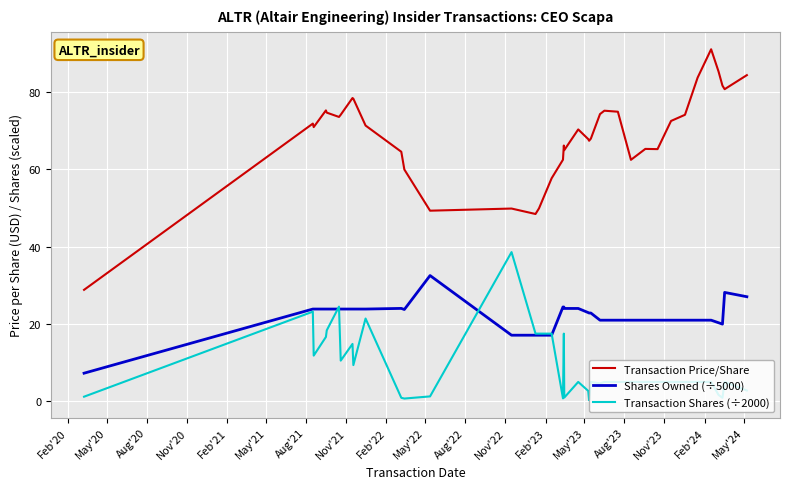

Which series has the widest spread of values?

Transaction Price/Share